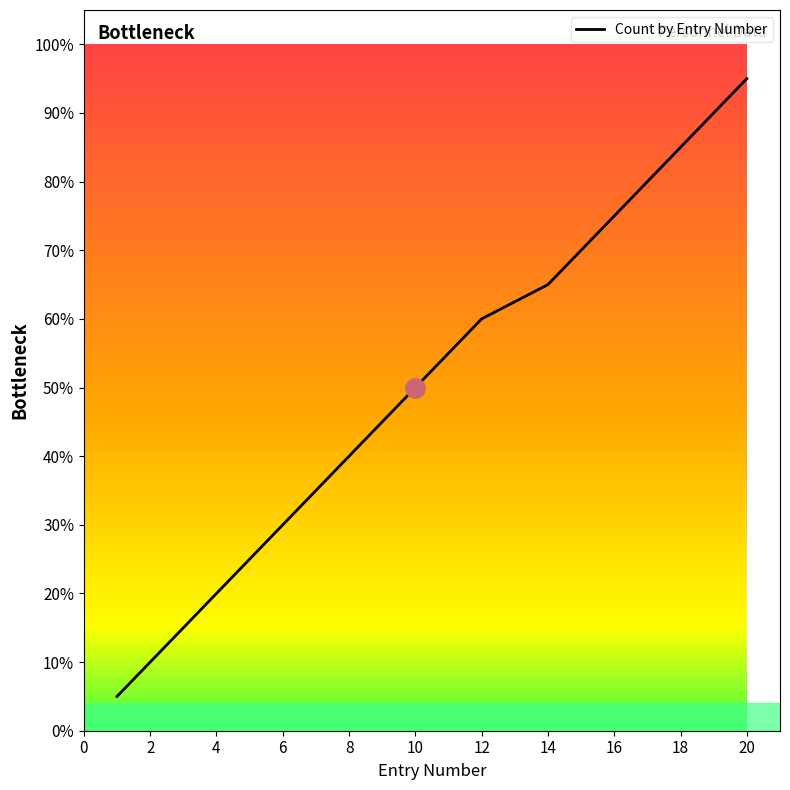

Is this an area chart (filled region under the line)?

No